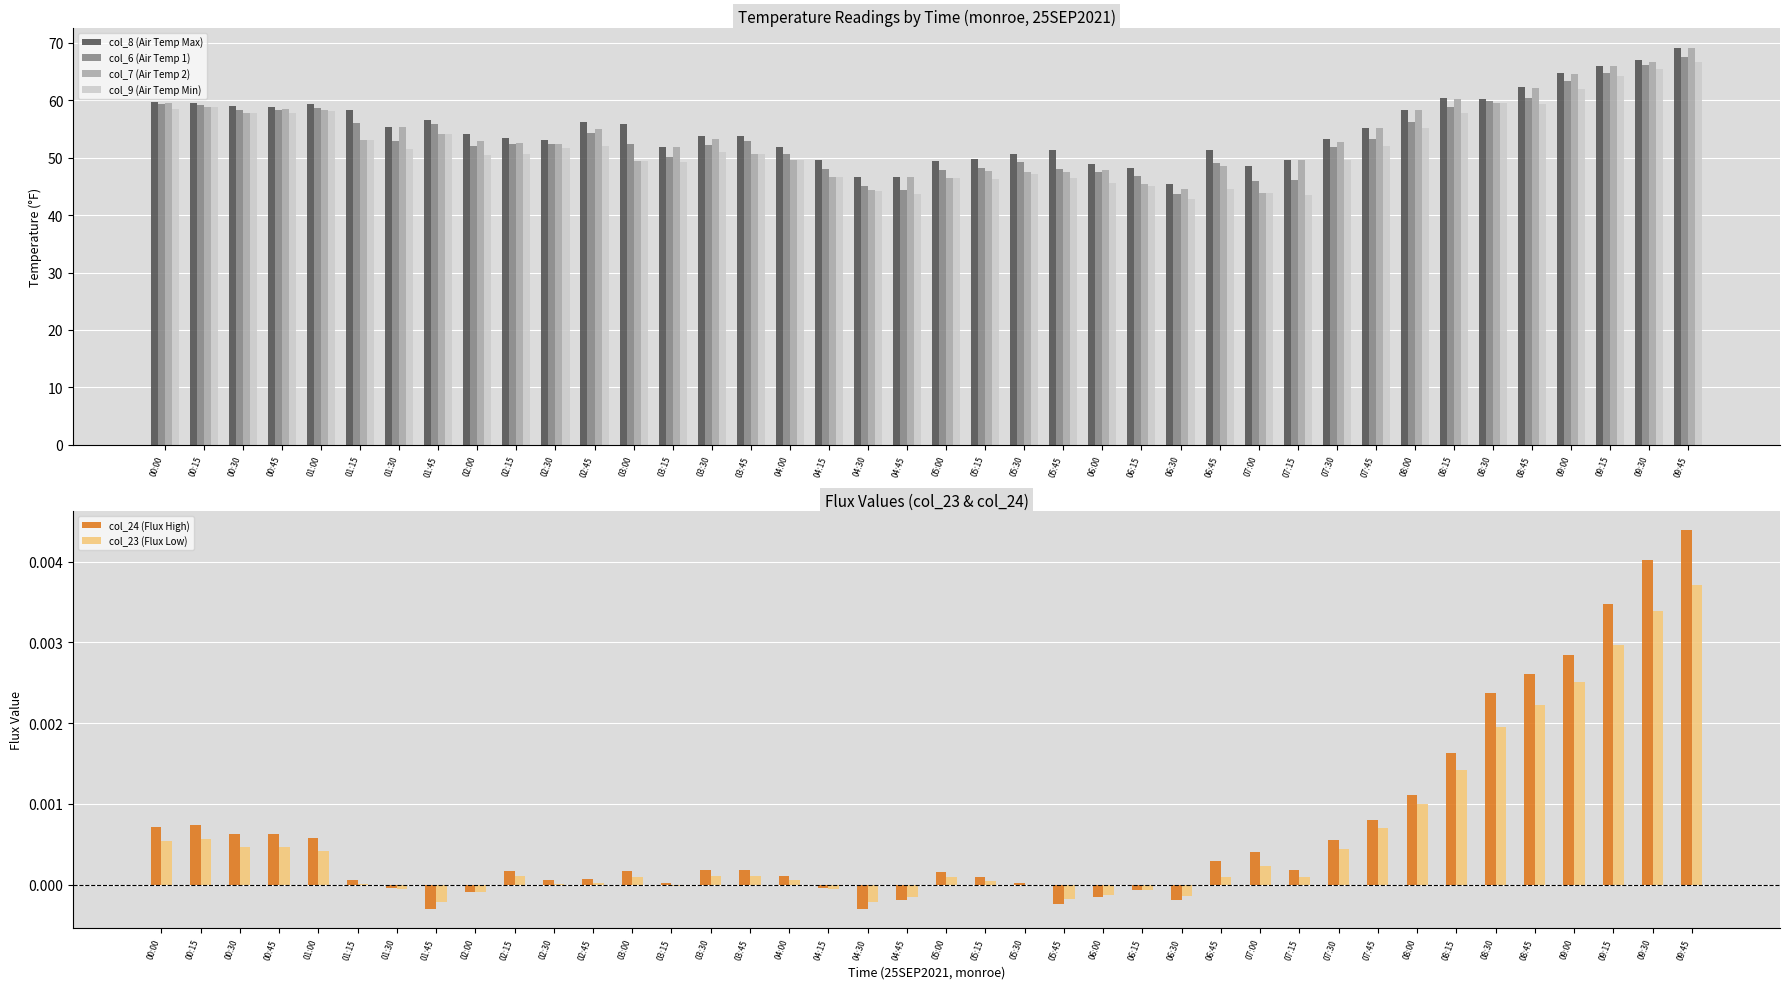

Reading right to left, transcribe all the data shown in this chart.

col_8 (Air Temp Max): 09:45=69.2	09:30=67.0	09:15=66.0	09:00=64.8	08:45=62.3	08:30=60.2	08:15=60.4	08:00=58.3	07:45=55.2	07:30=53.2	07:15=49.6	07:00=48.6	06:45=51.4	06:30=45.5	06:15=48.2	06:00=48.9	05:45=51.3	05:30=50.6	05:15=49.7	05:00=49.4	04:45=46.6	04:30=46.7	04:15=49.6	04:00=51.8	03:45=53.9	03:30=53.9	03:15=51.9	03:00=55.9	02:45=56.2	02:30=53.2	02:15=53.5	02:00=54.1	01:45=56.6	01:30=55.3	01:15=58.3	01:00=59.4	00:45=58.8	00:30=59.0	00:15=59.5	00:00=59.6
col_6 (Air Temp 1): 09:45=67.6	09:30=66.2	09:15=64.8	09:00=63.4	08:45=60.5	08:30=59.9	08:15=58.9	08:00=56.2	07:45=53.2	07:30=51.8	07:15=46.2	07:00=45.9	06:45=49.1	06:30=43.7	06:15=46.8	06:00=47.5	05:45=48.0	05:30=49.2	05:15=48.3	05:00=47.9	04:45=44.3	04:30=45.1	04:15=48.0	04:00=50.7	03:45=52.9	03:30=52.2	03:15=50.1	03:00=52.4	02:45=54.3	02:30=52.3	02:15=52.3	02:00=52.0	01:45=55.9	01:30=52.9	01:15=56.0	01:00=58.6	00:45=58.3	00:30=58.4	00:15=59.2	00:00=59.4
col_7 (Air Temp 2): 09:45=69.2	09:30=66.6	09:15=65.9	09:00=64.6	08:45=62.1	08:30=59.6	08:15=60.2	08:00=58.3	07:45=55.2	07:30=52.7	07:15=49.6	07:00=43.9	06:45=48.5	06:30=44.6	06:15=45.5	06:00=47.9	05:45=47.6	05:30=47.6	05:15=47.6	05:00=46.5	04:45=46.6	04:30=44.4	04:15=46.6	04:00=49.6	03:45=50.6	03:30=53.3	03:15=51.9	03:00=49.5	02:45=55.0	02:30=52.4	02:15=52.5	02:00=53.0	01:45=54.1	01:30=55.3	01:15=53.2	01:00=58.3	00:45=58.4	00:30=57.9	00:15=58.8	00:00=59.5
col_9 (Air Temp Min): 09:45=66.6	09:30=65.5	09:15=64.2	09:00=62.0	08:45=59.4	08:30=59.5	08:15=57.9	08:00=55.2	07:45=52.0	07:30=49.7	07:15=43.5	07:00=43.9	06:45=44.6	06:30=42.9	06:15=45.0	06:00=45.6	05:45=46.4	05:30=47.2	05:15=46.3	05:00=46.4	04:45=43.7	04:30=44.3	04:15=46.6	04:00=49.6	03:45=50.6	03:30=51.0	03:15=49.3	03:00=49.4	02:45=52.1	02:30=51.7	02:15=50.6	02:00=50.5	01:45=54.1	01:30=51.5	01:15=53.0	01:00=58.1	00:45=57.8	00:30=57.7	00:15=58.8	00:00=58.5
col_24 (Flux High): 09:45=0.0	09:30=0.0	09:15=0.0	09:00=0.0	08:45=0.0	08:30=0.0	08:15=0.0	08:00=0.0	07:45=0.0	07:30=0.0	07:15=0.0	07:00=0.0	06:45=0.0	06:30=-0.0	06:15=-0.0	06:00=-0.0	05:45=-0.0	05:30=0.0	05:15=0.0	05:00=0.0	04:45=-0.0	04:30=-0.0	04:15=-0.0	04:00=0.0	03:45=0.0	03:30=0.0	03:15=0.0	03:00=0.0	02:45=0.0	02:30=0.0	02:15=0.0	02:00=-0.0	01:45=-0.0	01:30=-0.0	01:15=0.0	01:00=0.0	00:45=0.0	00:30=0.0	00:15=0.0	00:00=0.0
col_23 (Flux Low): 09:45=0.0	09:30=0.0	09:15=0.0	09:00=0.0	08:45=0.0	08:30=0.0	08:15=0.0	08:00=0.0	07:45=0.0	07:30=0.0	07:15=0.0	07:00=0.0	06:45=0.0	06:30=-0.0	06:15=-0.0	06:00=-0.0	05:45=-0.0	05:30=-0.0	05:15=0.0	05:00=0.0	04:45=-0.0	04:30=-0.0	04:15=-0.0	04:00=0.0	03:45=0.0	03:30=0.0	03:15=-0.0	03:00=0.0	02:45=0.0	02:30=0.0	02:15=0.0	02:00=-0.0	01:45=-0.0	01:30=-0.0	01:15=0.0	01:00=0.0	00:45=0.0	00:30=0.0	00:15=0.0	00:00=0.0